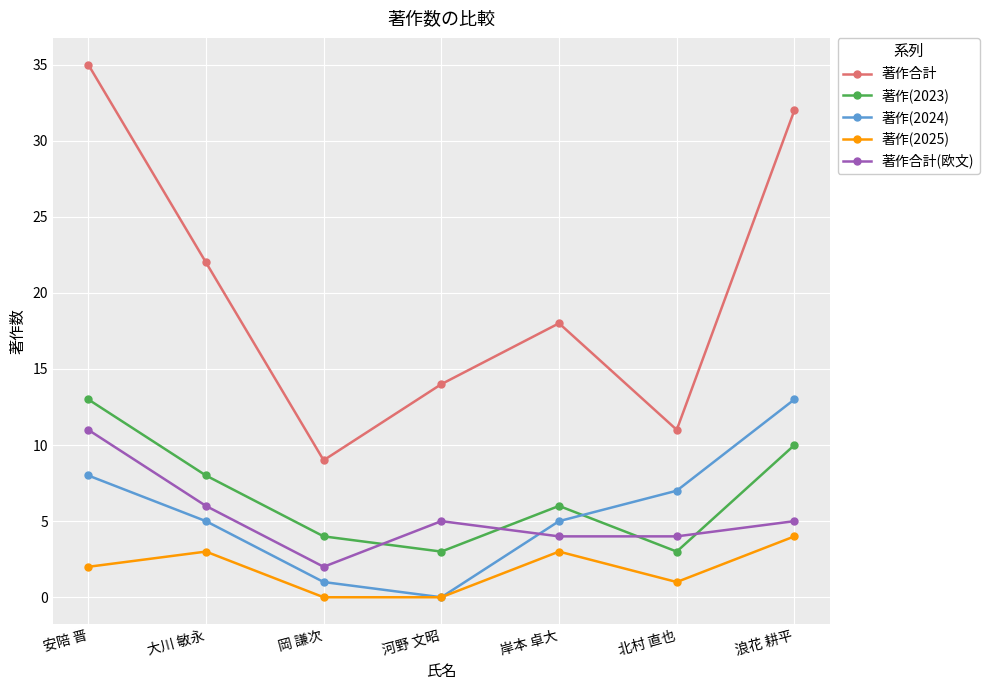

True or false: 著作(2024) has a value of 8 at 安陪 晋.

True